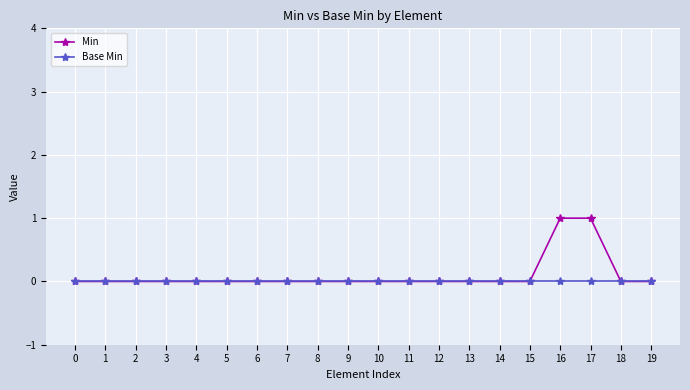

List the series in order of their peak value, lowest first.

Base Min, Min